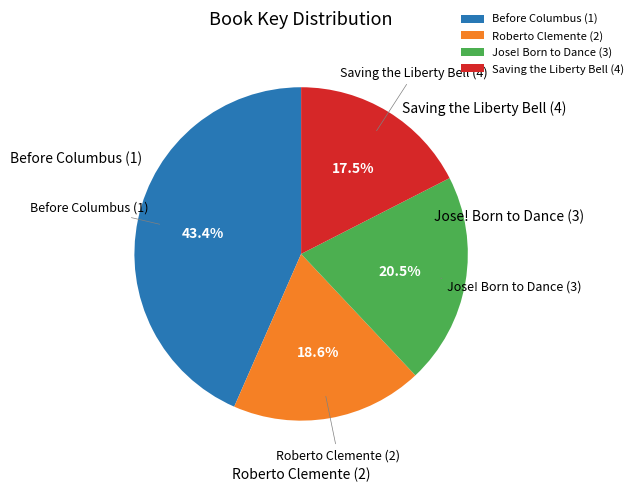

Between Jose! Born to Dance (3) and Before Columbus (1), which is larger?

Before Columbus (1)